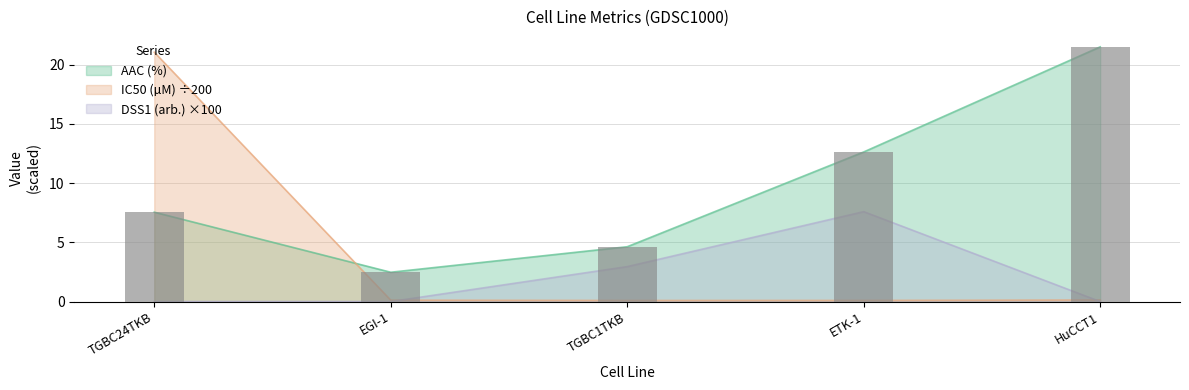

At which category is the sum across all series the highest?

TGBC24TKB